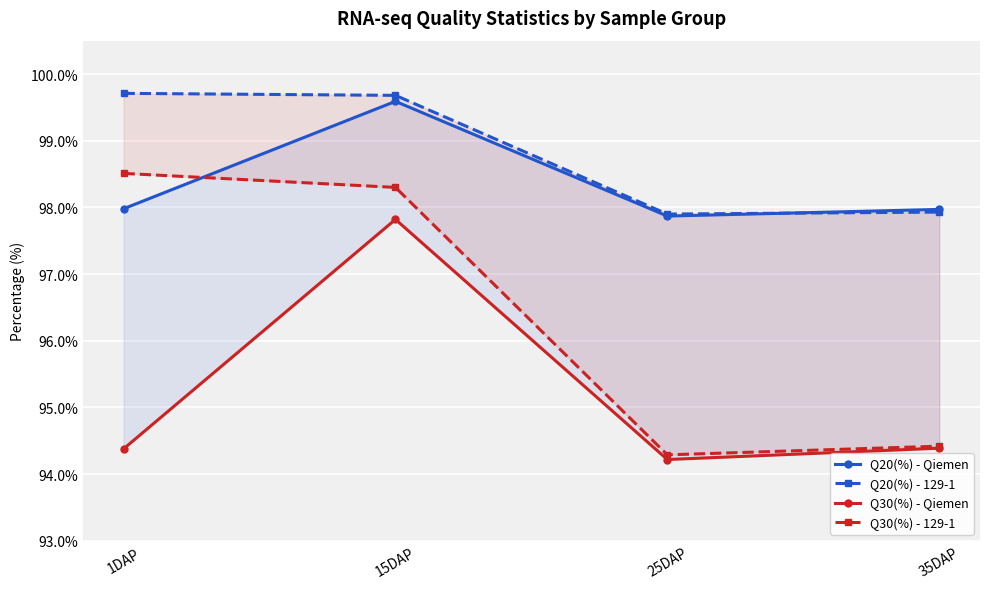

What is the sum of all Q20(%) - 129-1 values?

395.2